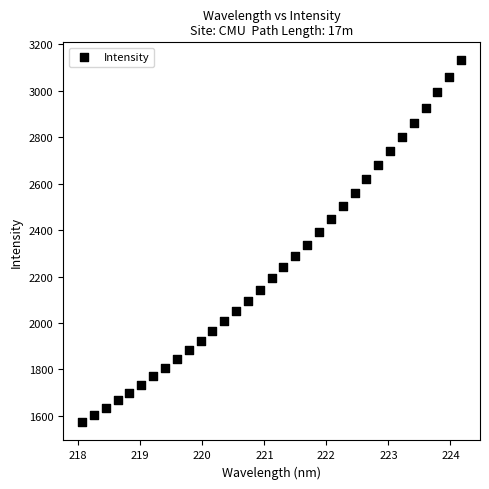

What is the range of X values (max minus min)?

6.1